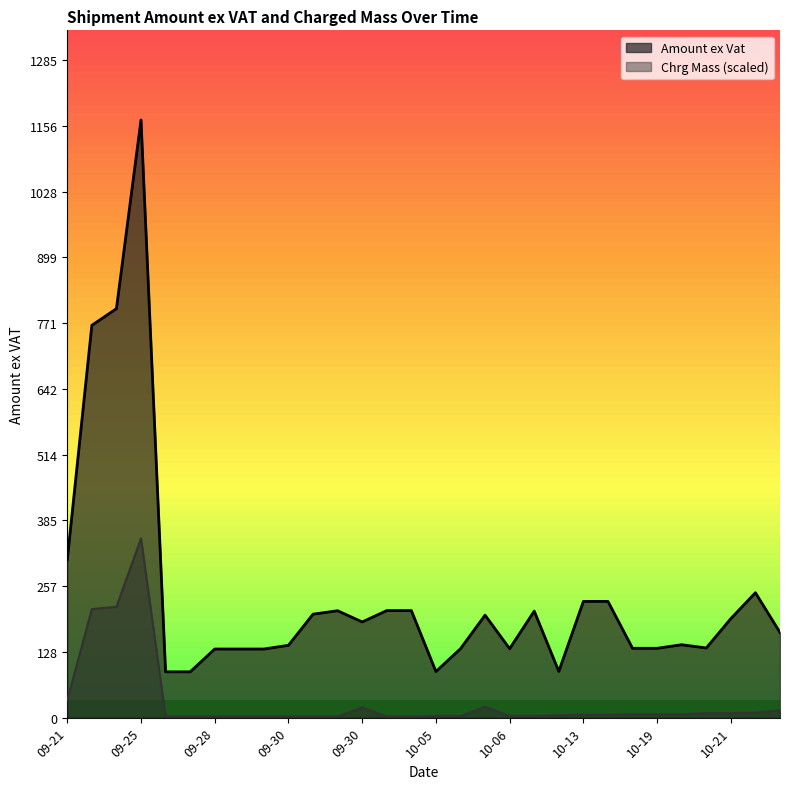

Which category has the highest value in the Amount ex Vat series?

09-25